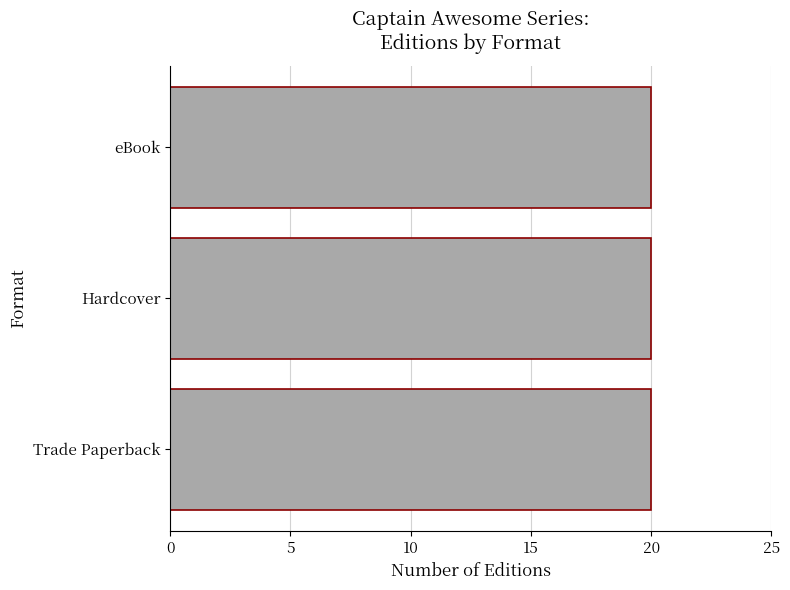

Where is the data nearest to the value 1109029263?

Trade Paperback